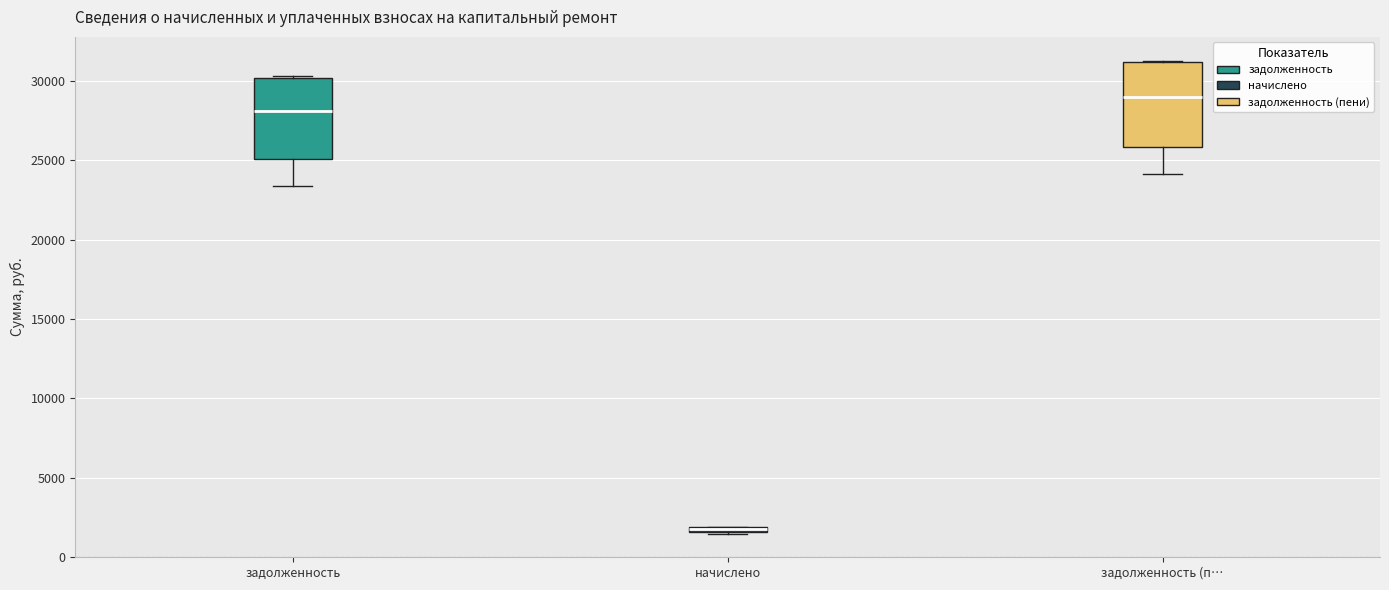

Which box has the highest median line?

задолженность (п…